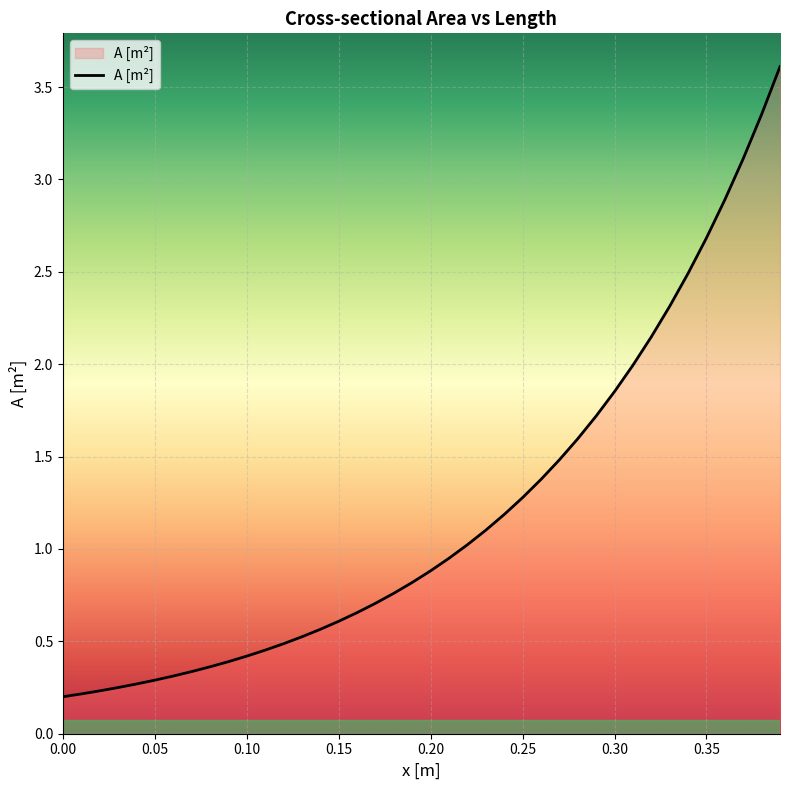

What is the greatest value displayed?

3.6